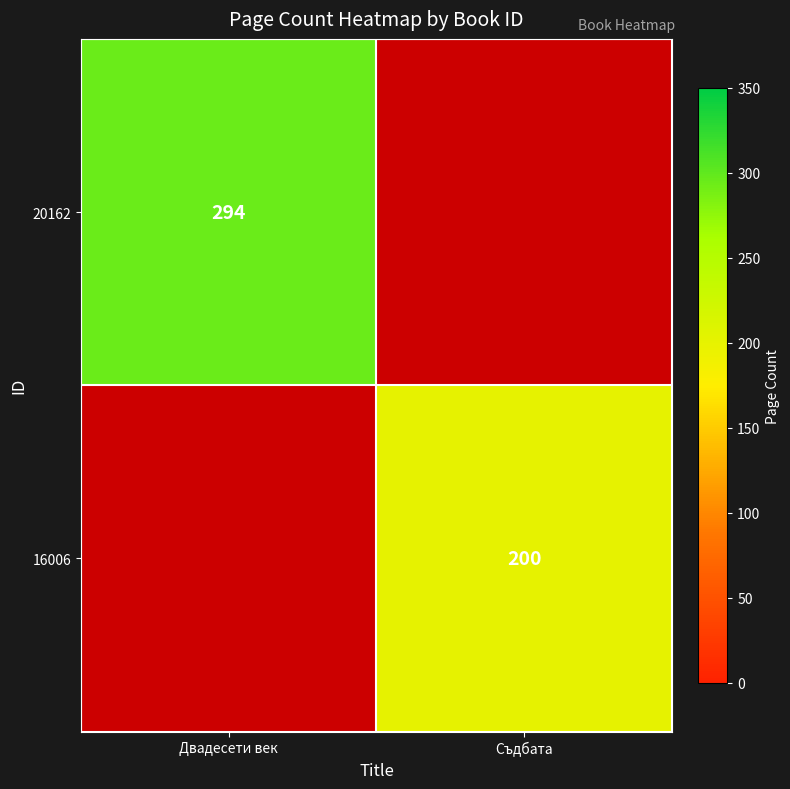

True or false: 20162 has a value of 294 at Двадесети век.

True